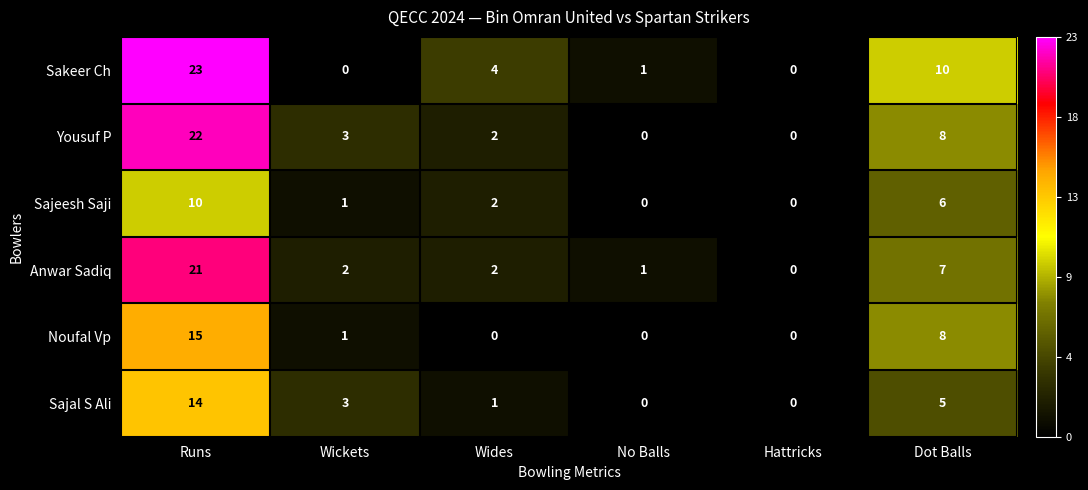

What is the difference between the maximum and minimum values in the Anwar Sadiq series?

21